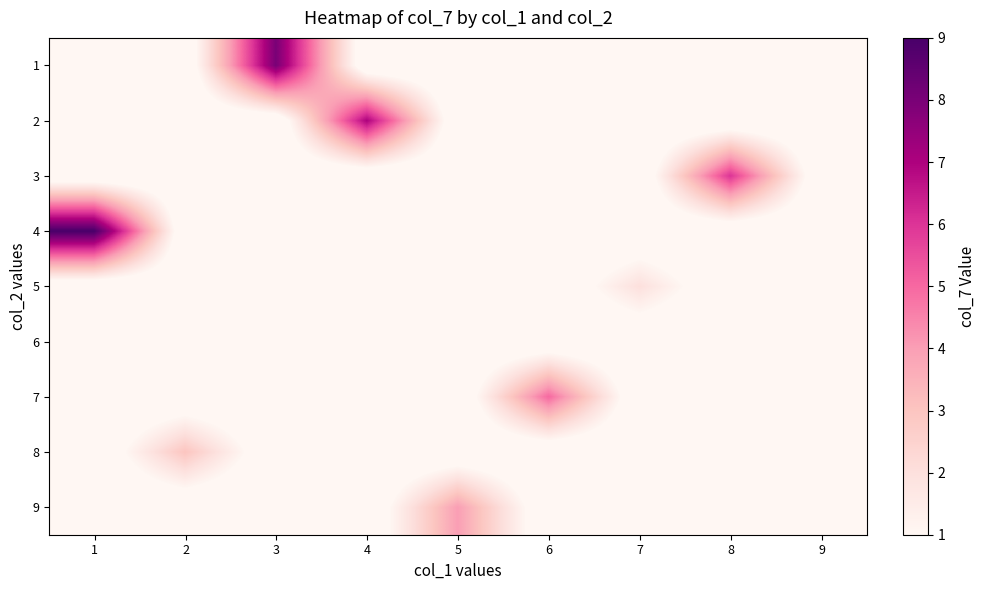

At how many categories does at least one series exceed 1?

8